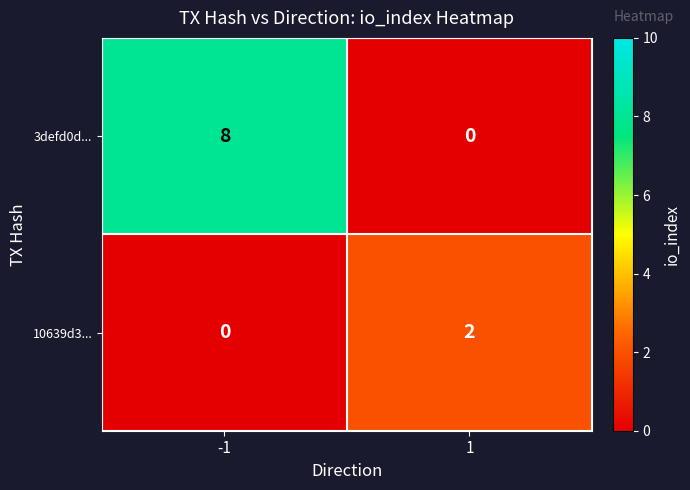

Rank the series at -1 from lowest to highest value.

10639d3..., 3defd0d...